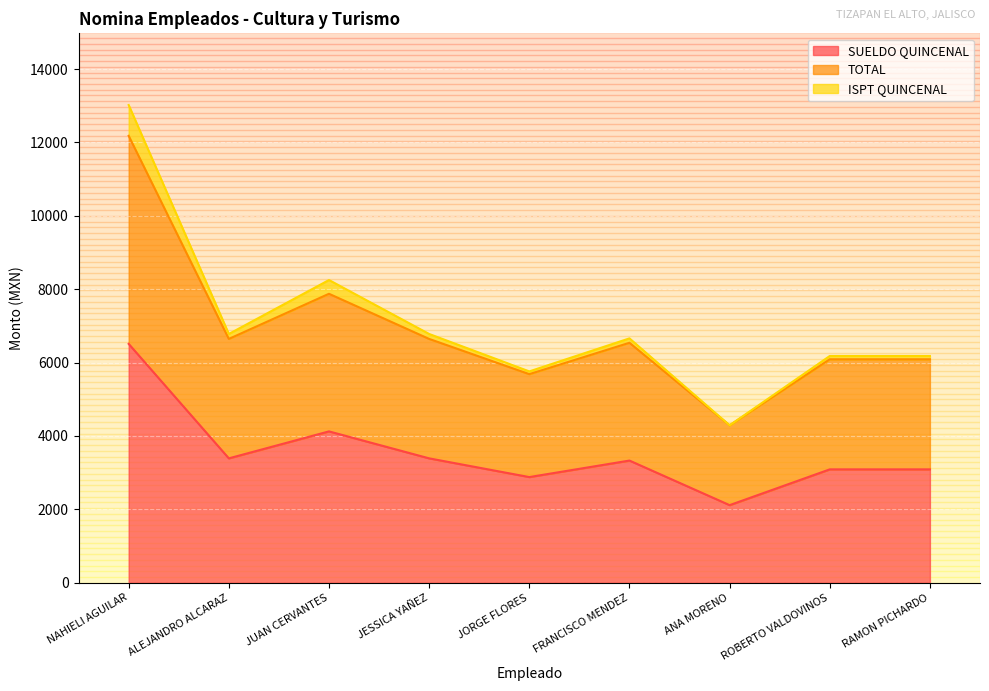

Does the chart display data point markers on the line(s)?

No